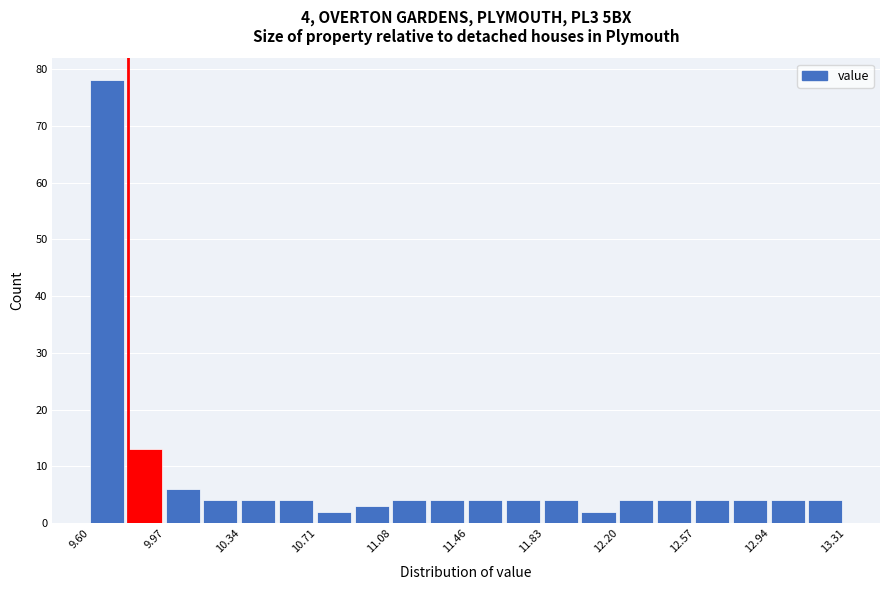

Read against the x-axis, roughly where is the centre of the tallest bar?

9.70